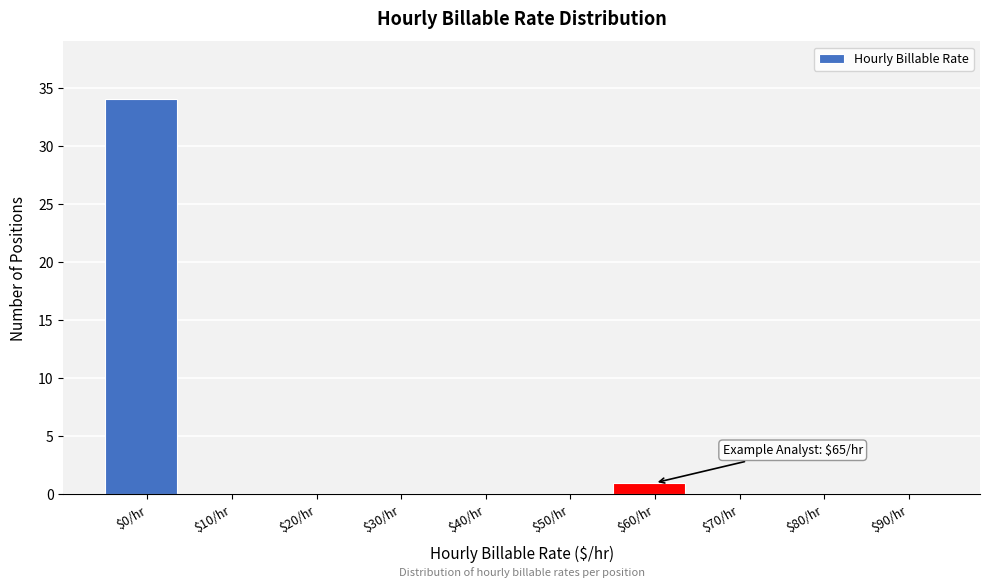

True or false: the data shows 0 at $70/hr.

True